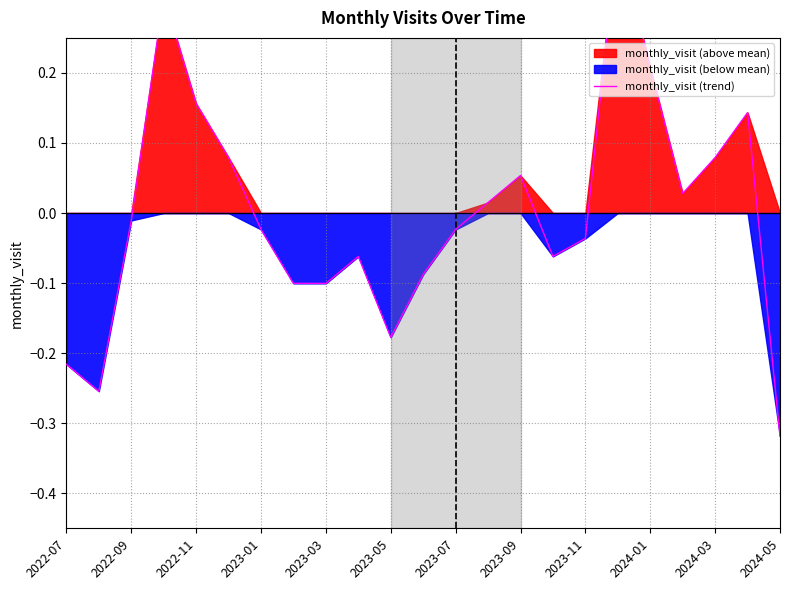

How many data points are less than 0?

13